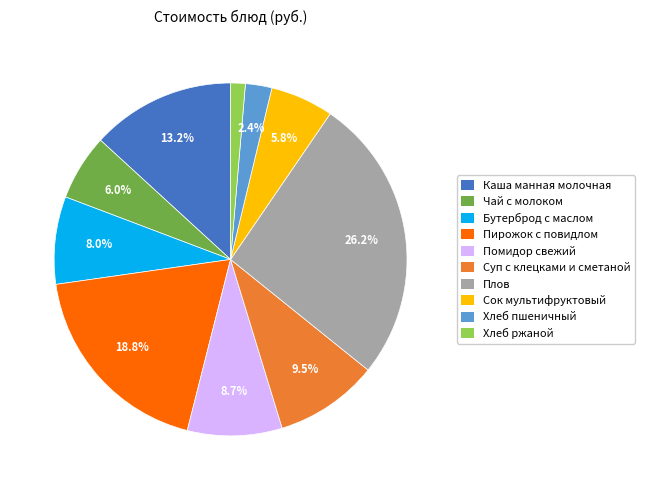

What percentage do Сок мультифруктовый and Помидор свежий together represent?

14.5%